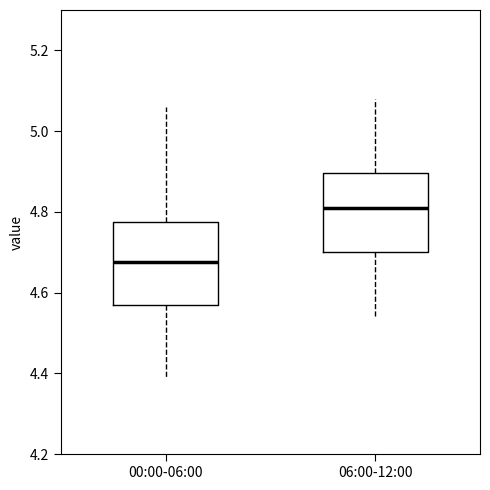

Which box's median line is the highest?

06:00-12:00